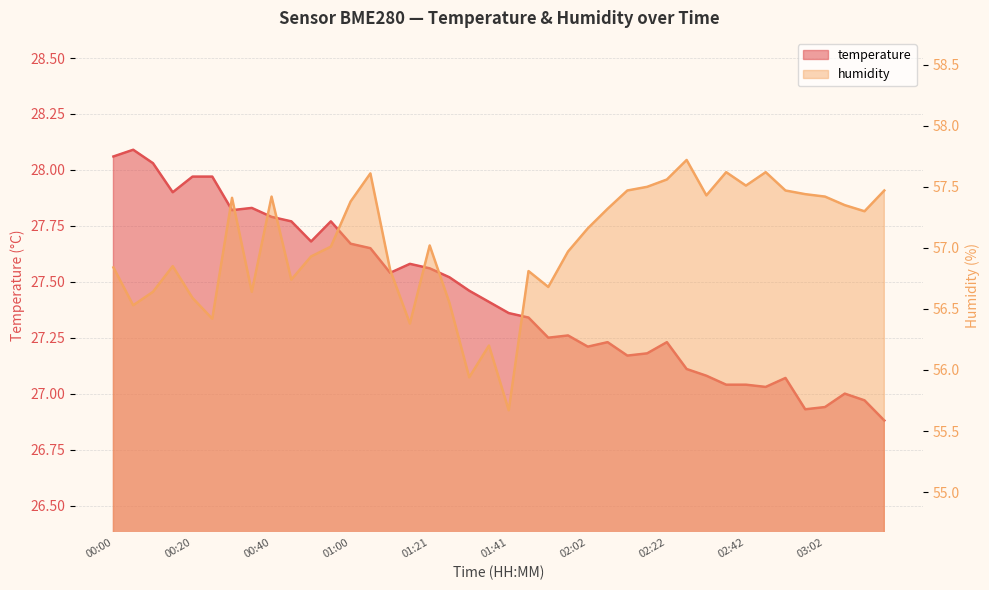

What is the label of the 34th point from the right?

00:30